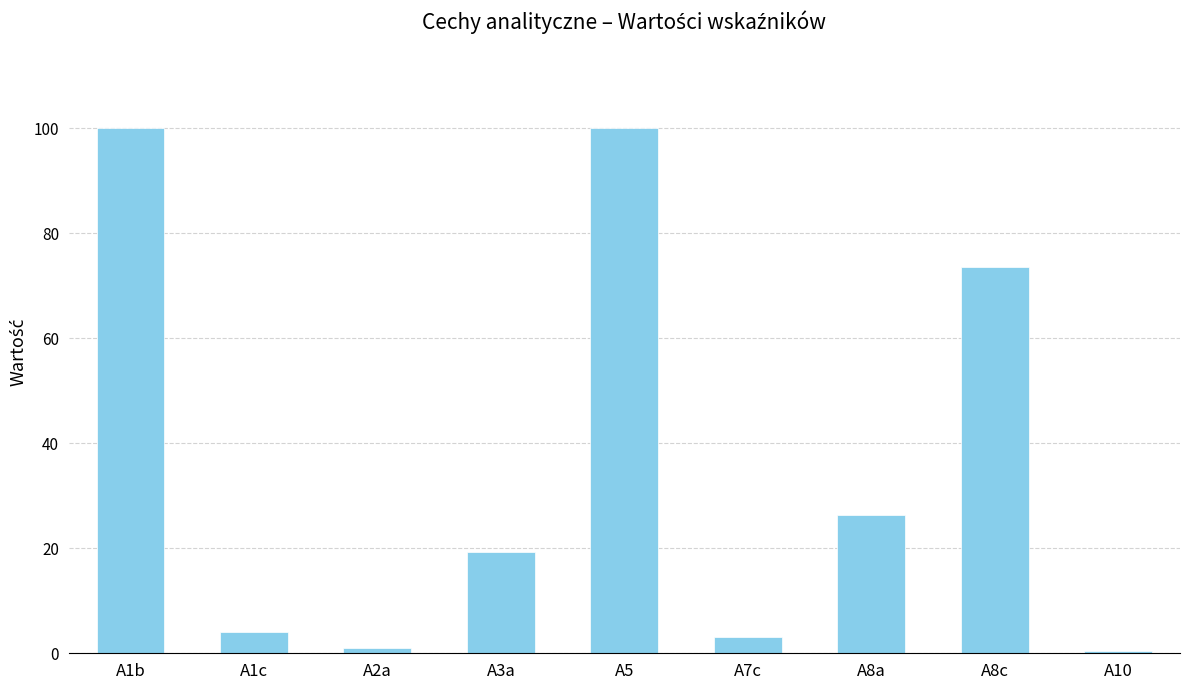

Reading left to right, transcribe all the data shown in this chart.

100.0	4.0	1.0	19.3	100.0	3.1	26.4	73.6	0.5